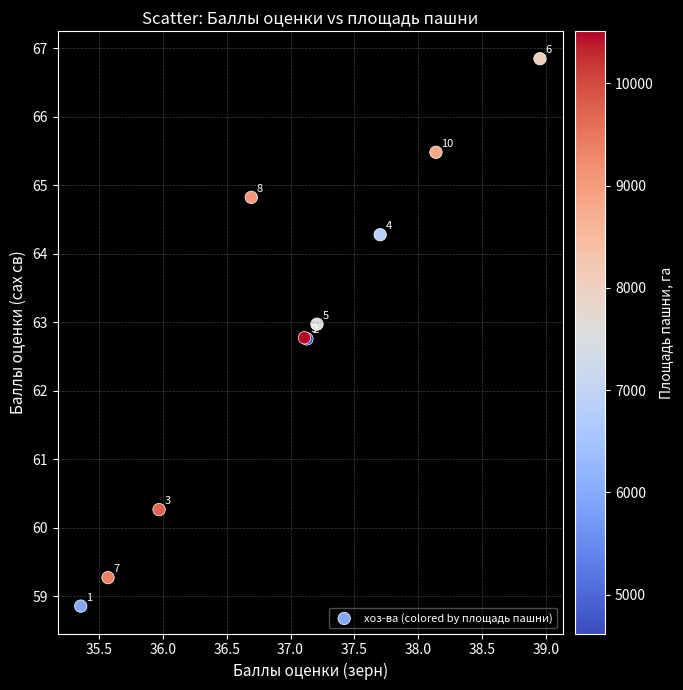

What Y value in the scatter plot is closest to 62?

62.8